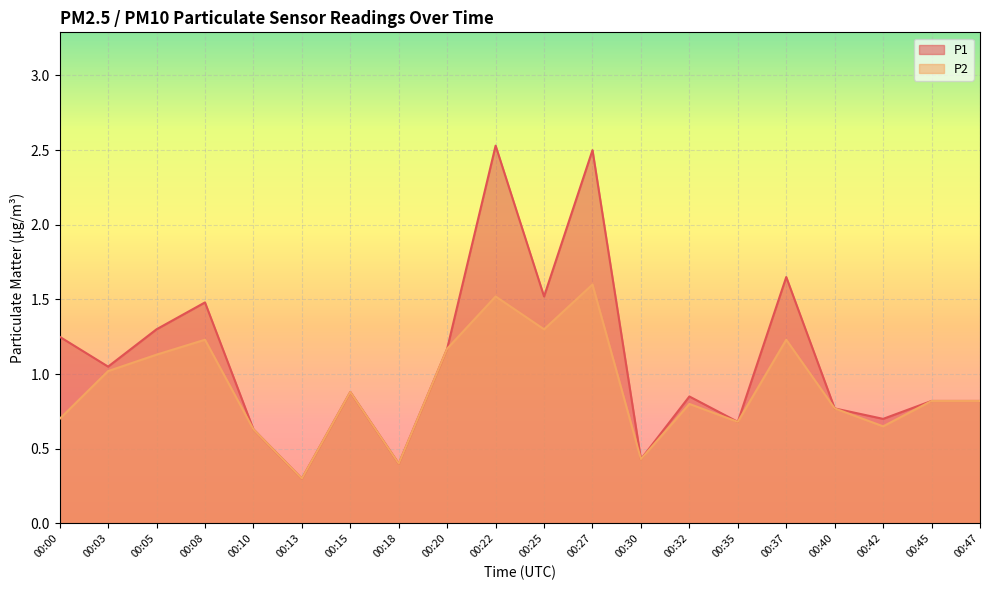

What is the value of the P2 point at the 5th from the left?

0.6